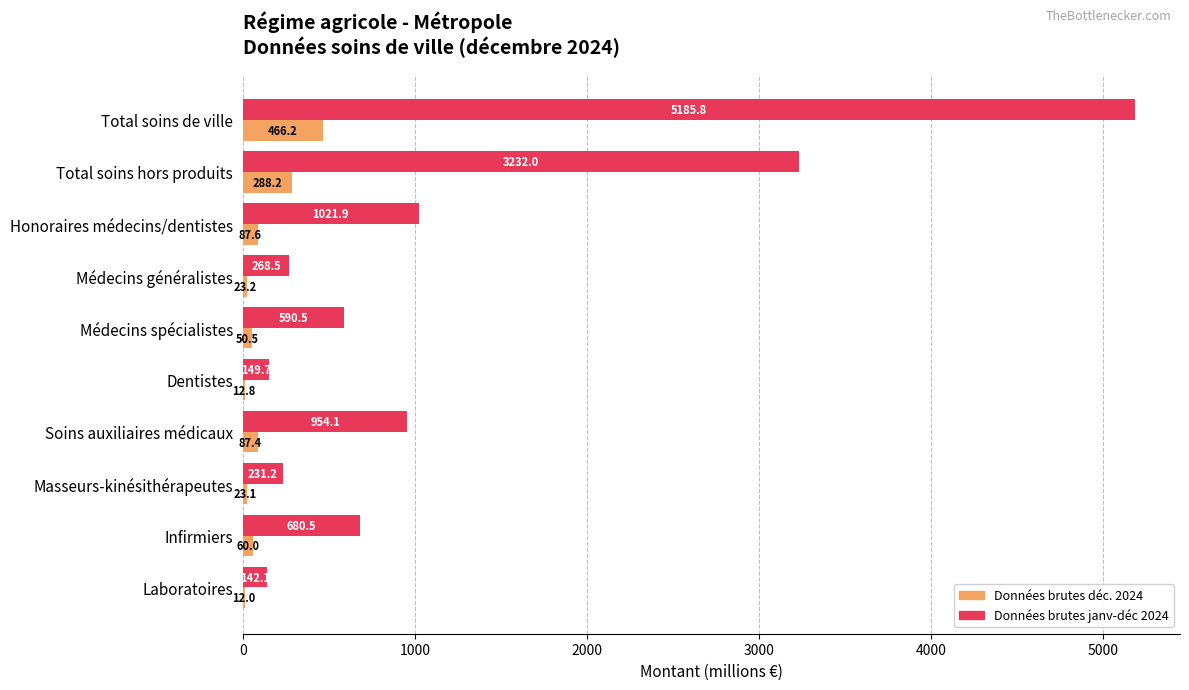

Is the value of Données brutes janv-déc 2024 at Total soins hors produits greater than the value of Données brutes déc. 2024 at Dentistes?

Yes